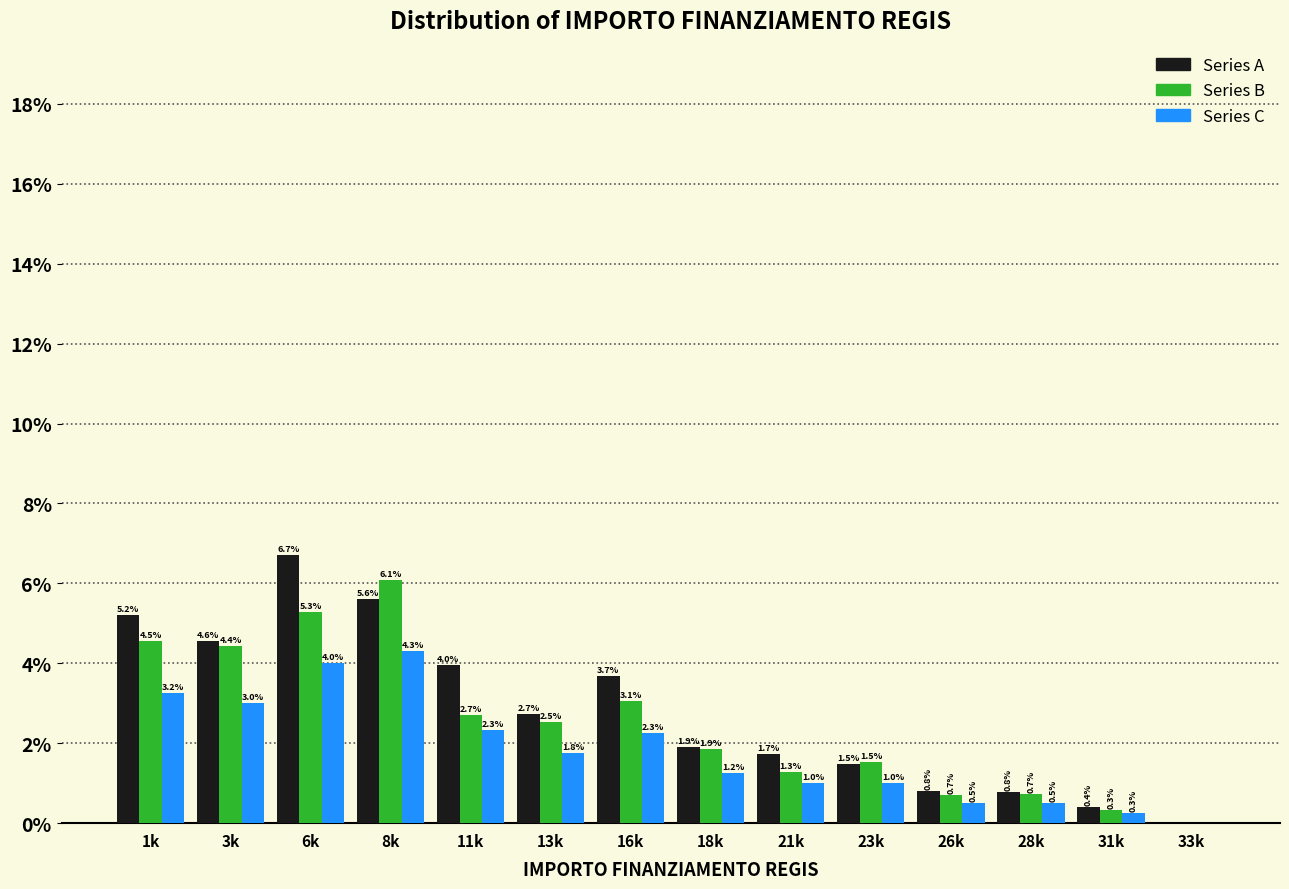

Which series changed the most between 16k and 21k?

Series A